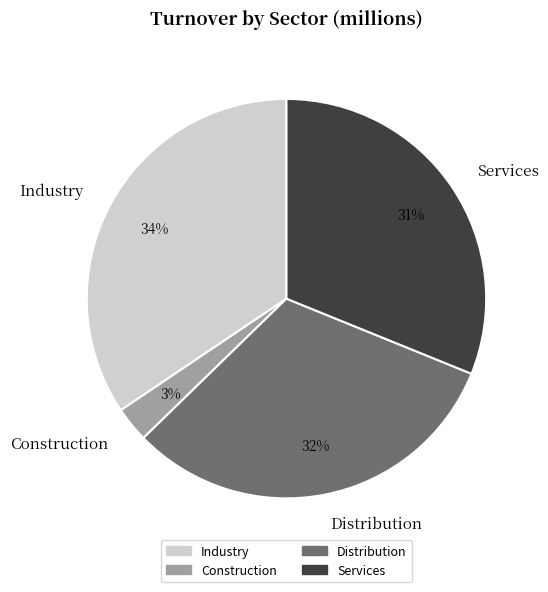

What percentage is the Distribution slice, to the nearest percent?

32%